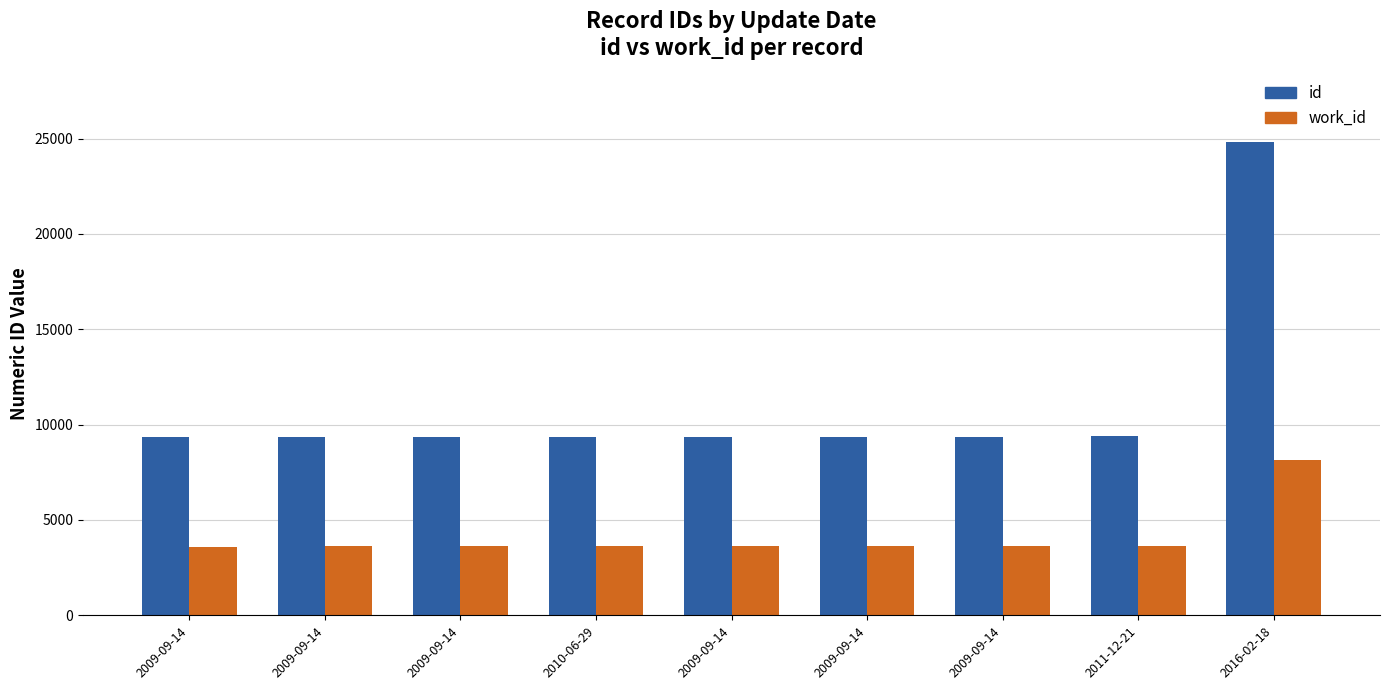

What is the lowest value of the id series?

9355